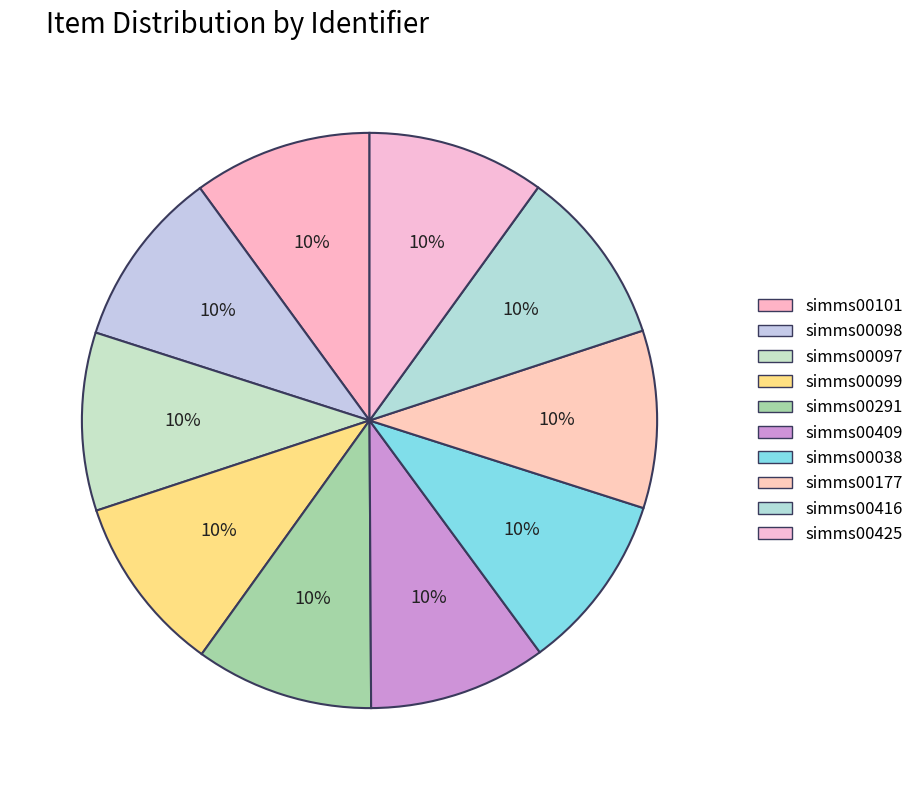

Is it true that simms00416 is 1% of the pie?

False